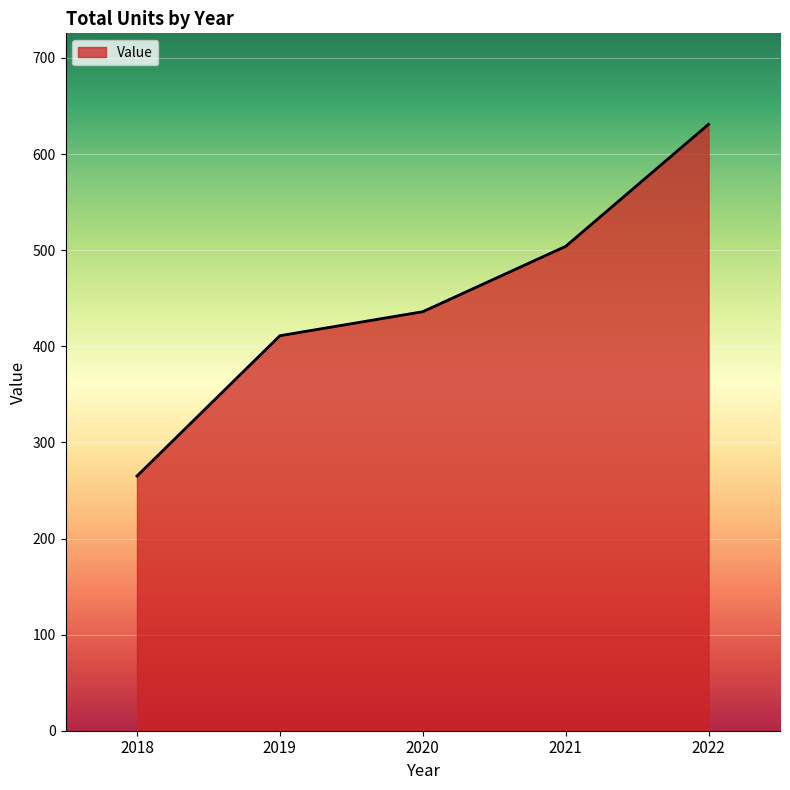

The chart shows a value of 282 at 2020. True or false?

False